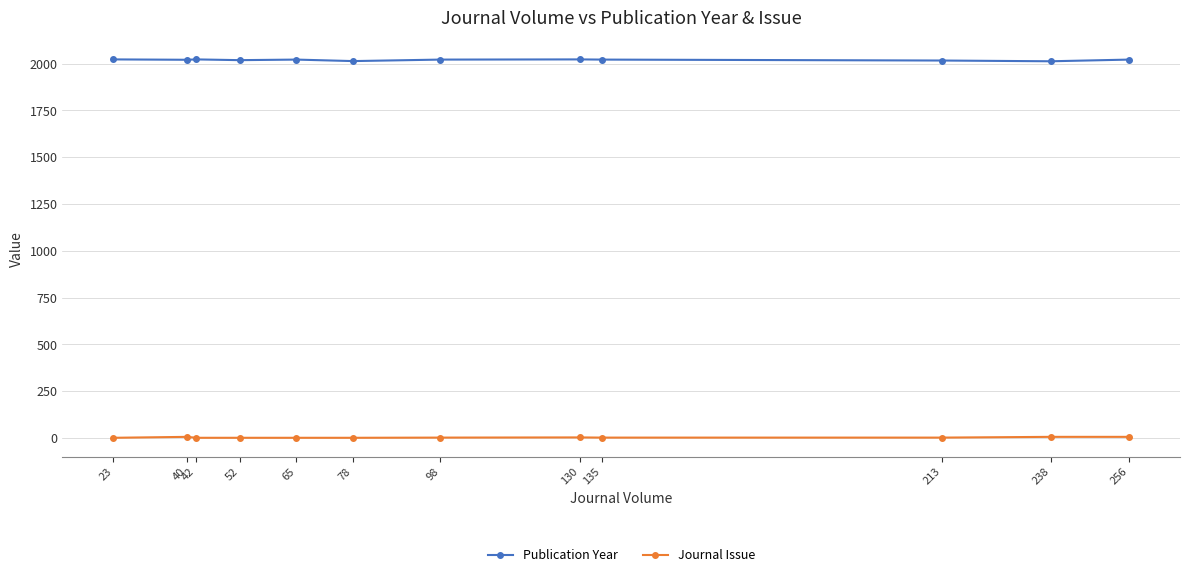

What are all the series names shown in the legend?

Publication Year, Journal Issue